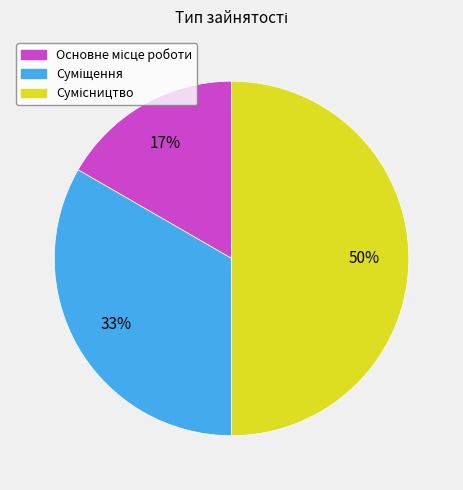

To the nearest percent, what is the average slice percentage?

33%